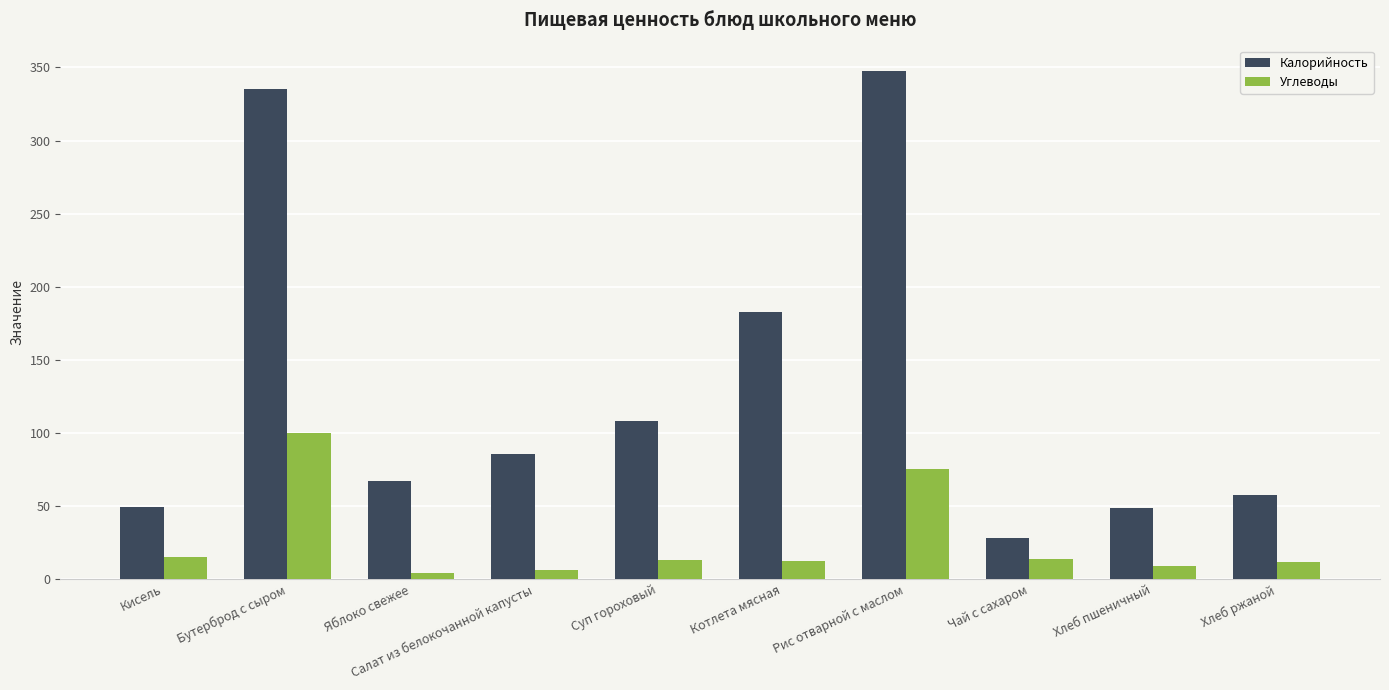

What is the approximate value of Калорийность at Котлета мясная?

183.0